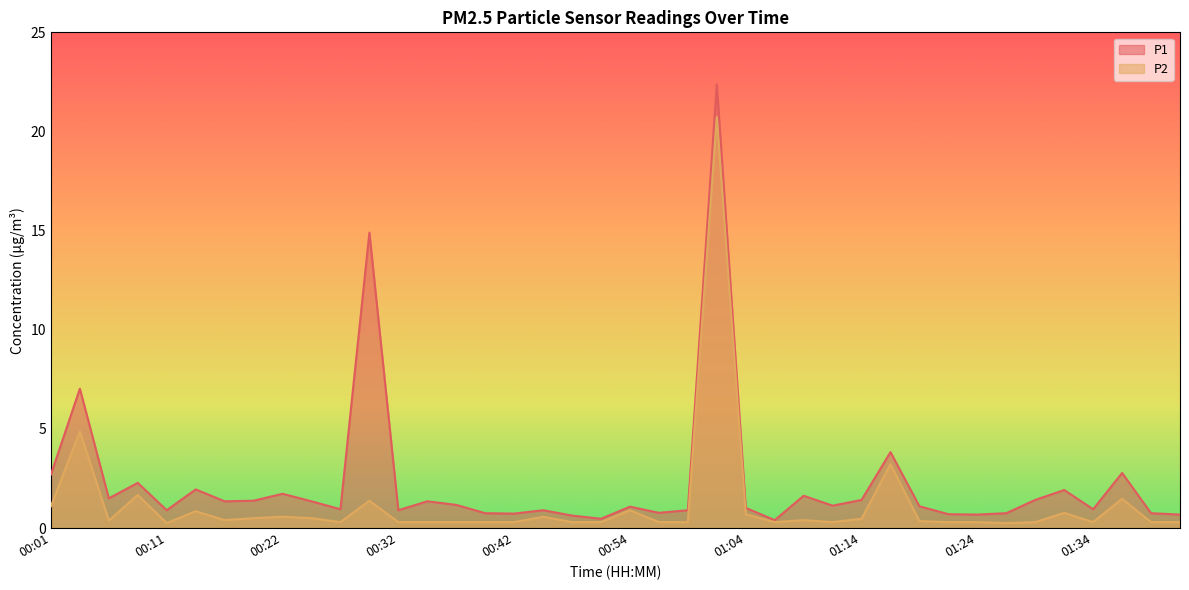

True or false: P1 and P2 intersect in this chart.

False